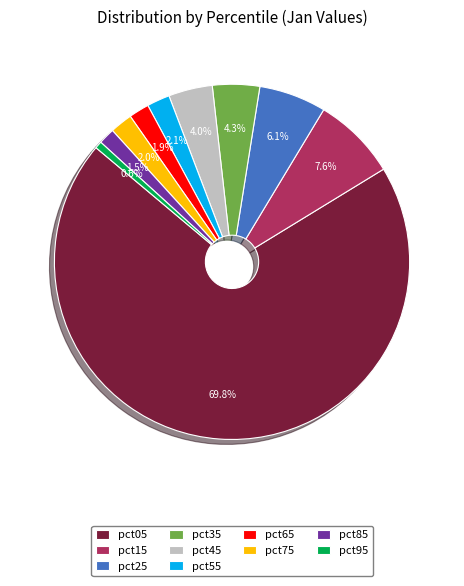

True or false: pct15 accounts for 8% of the total.

True